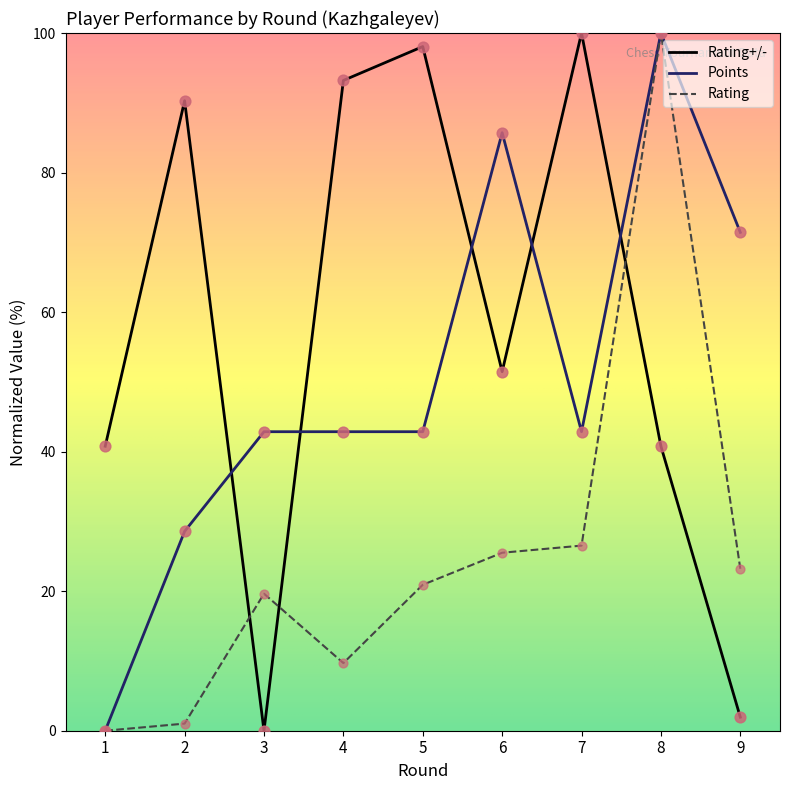

Which series has the largest total across all categories?

Rating+/-